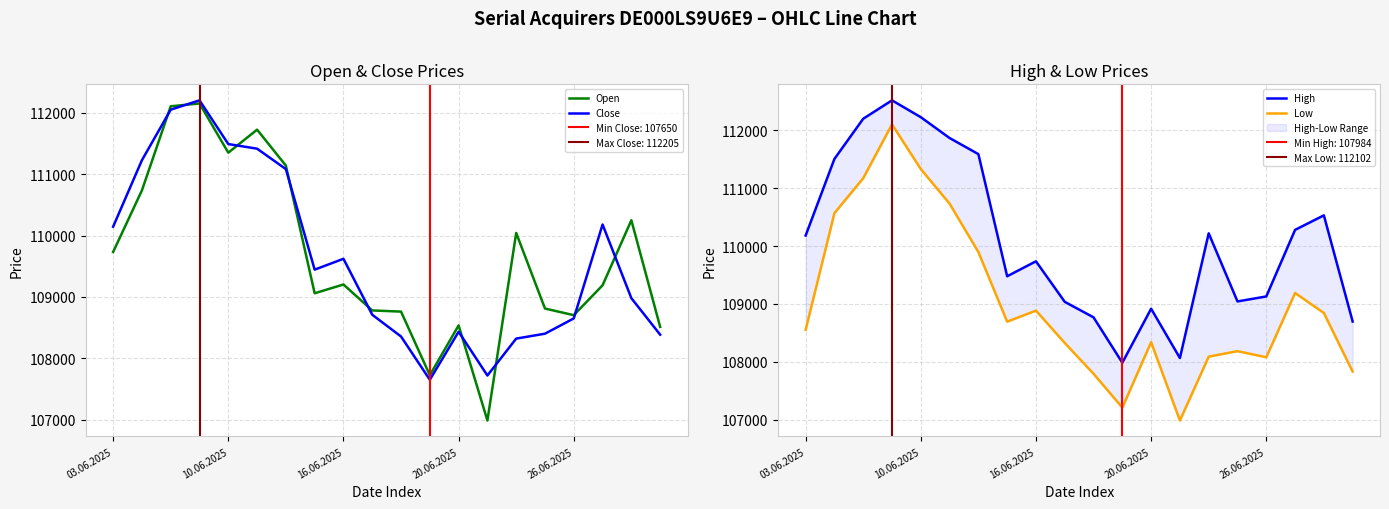

At which label does Open first exceed 109203?

03.06.2025